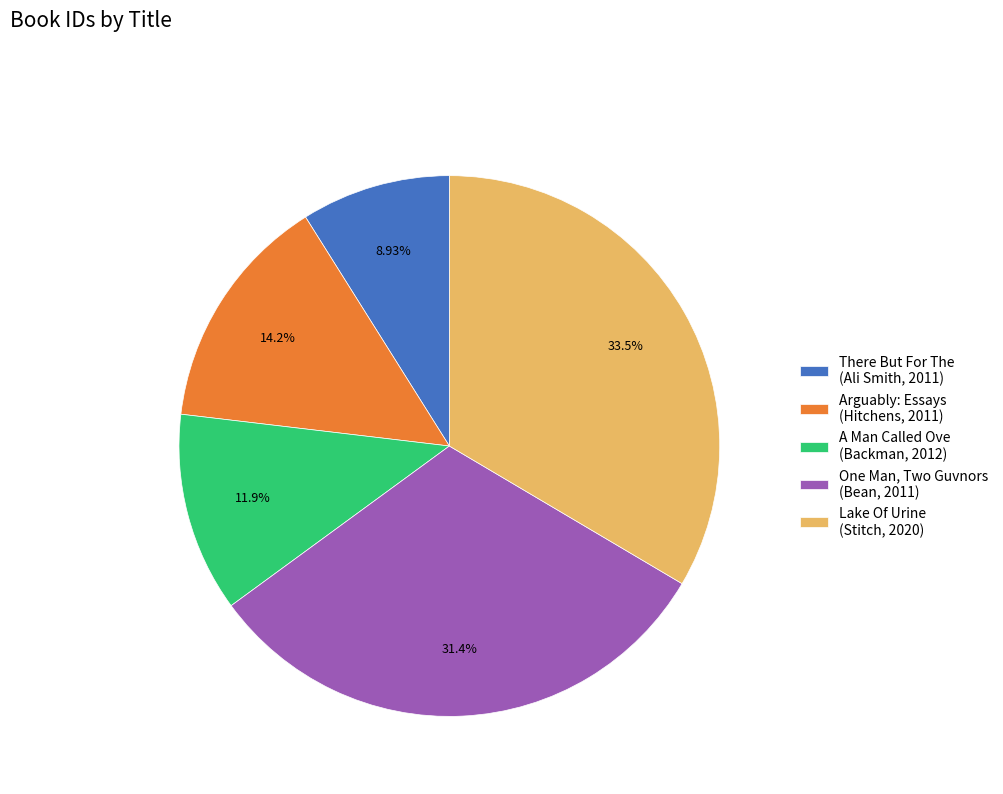

Is there any slice that represents more than half of the pie?

No